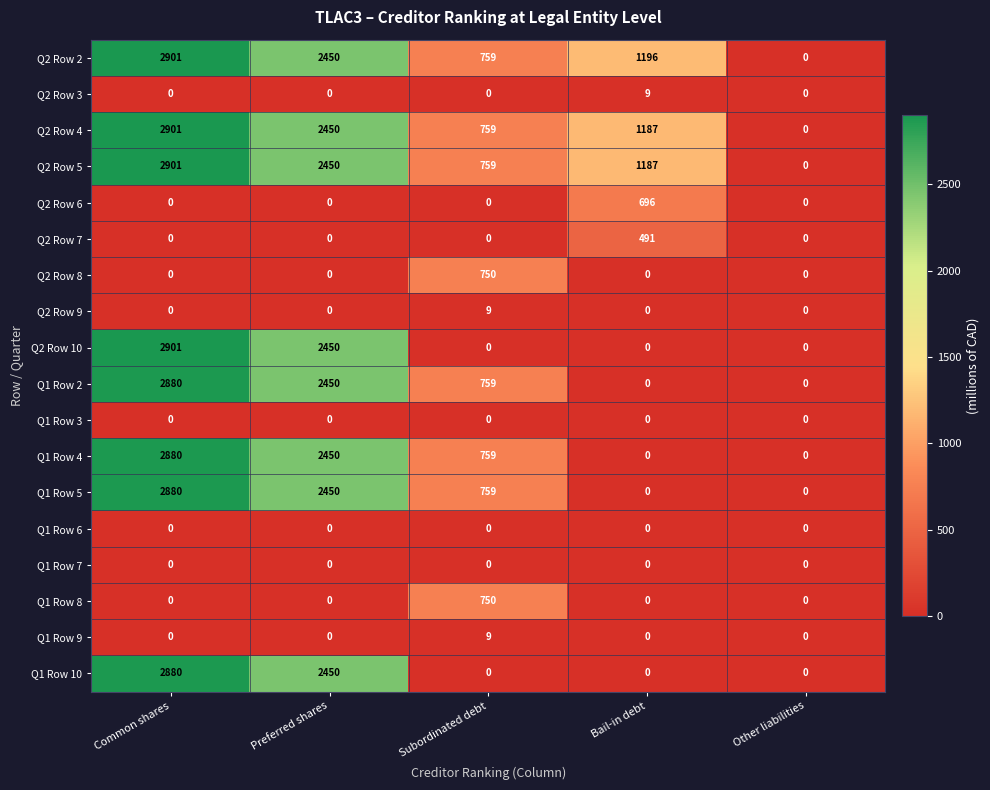

Which label corresponds to the largest value in the chart?

Common shares